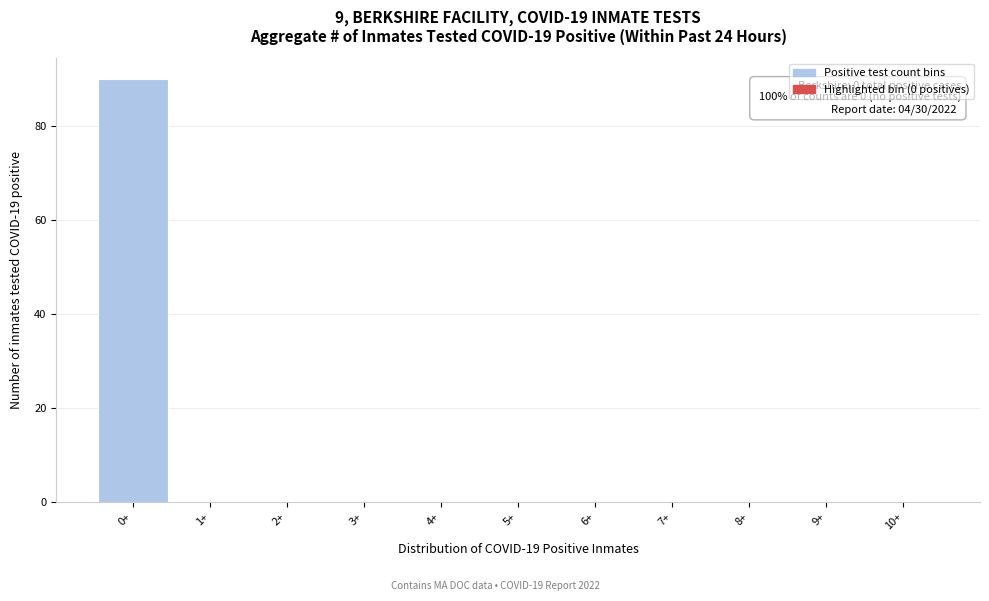

Reading left to right, extract all data points from this chart.

0+=90	1+=0	2+=0	3+=0	4+=0	5+=0	6+=0	7+=0	8+=0	9+=0	10+=0